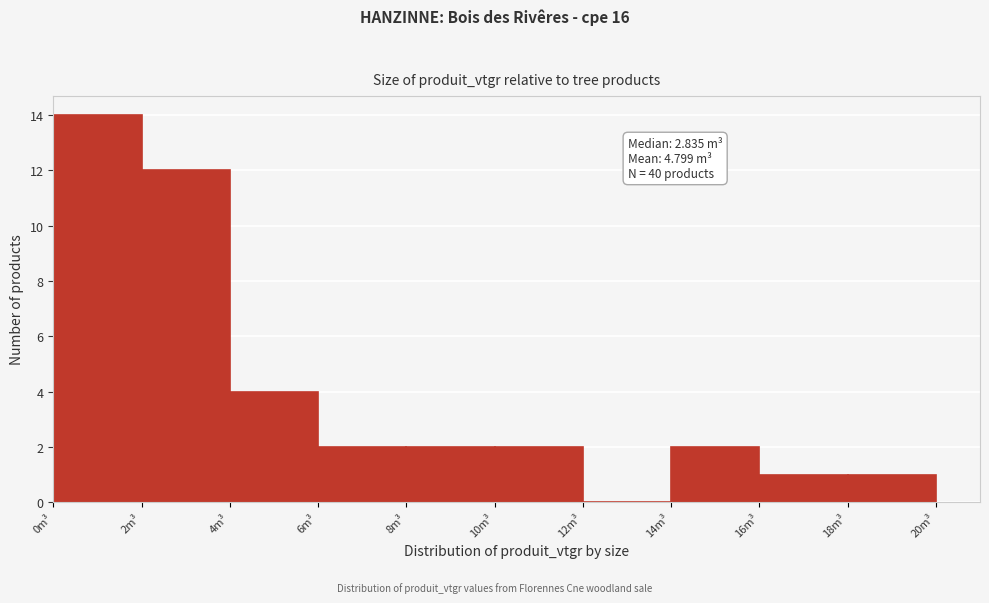

Over which range of the x-axis is the bar tallest?

0 to 2